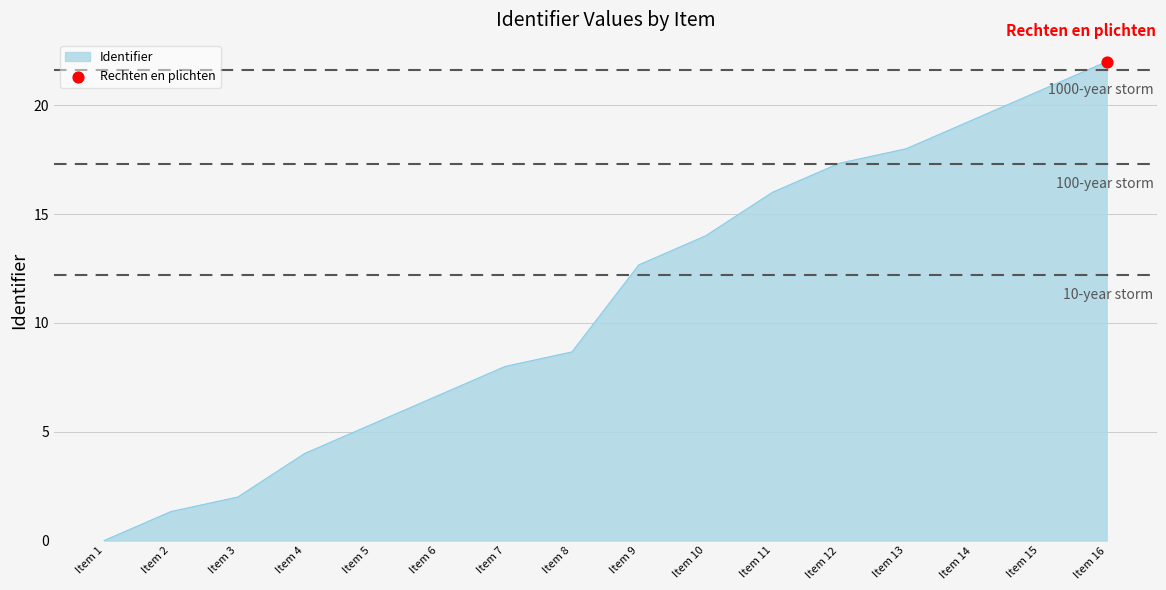

Between Item 15 and Item 2, which is larger?

Item 15